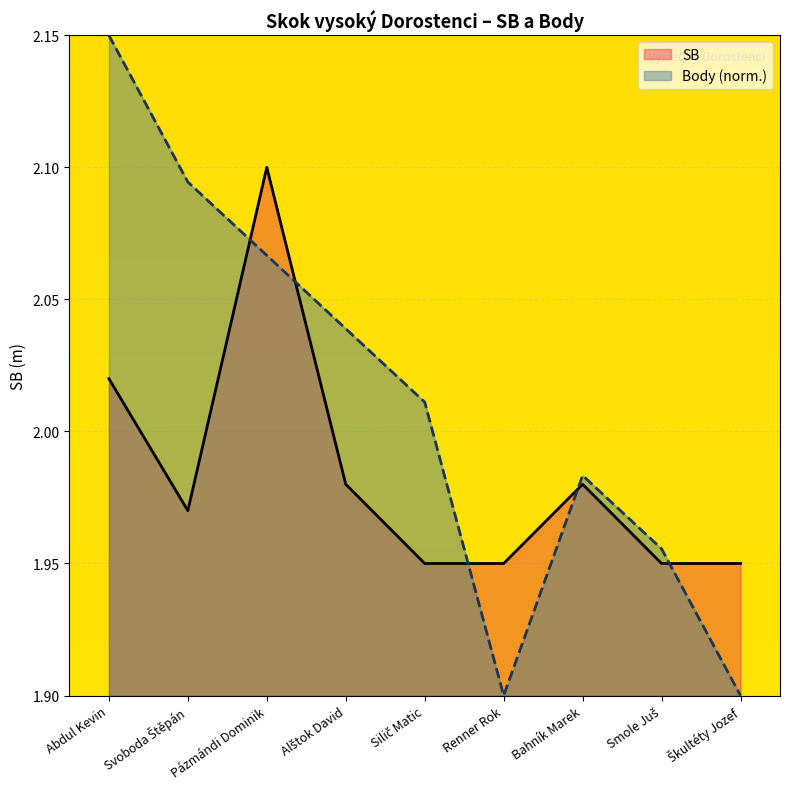

What is the difference between the second highest and minimum values in the Body series?

0.2